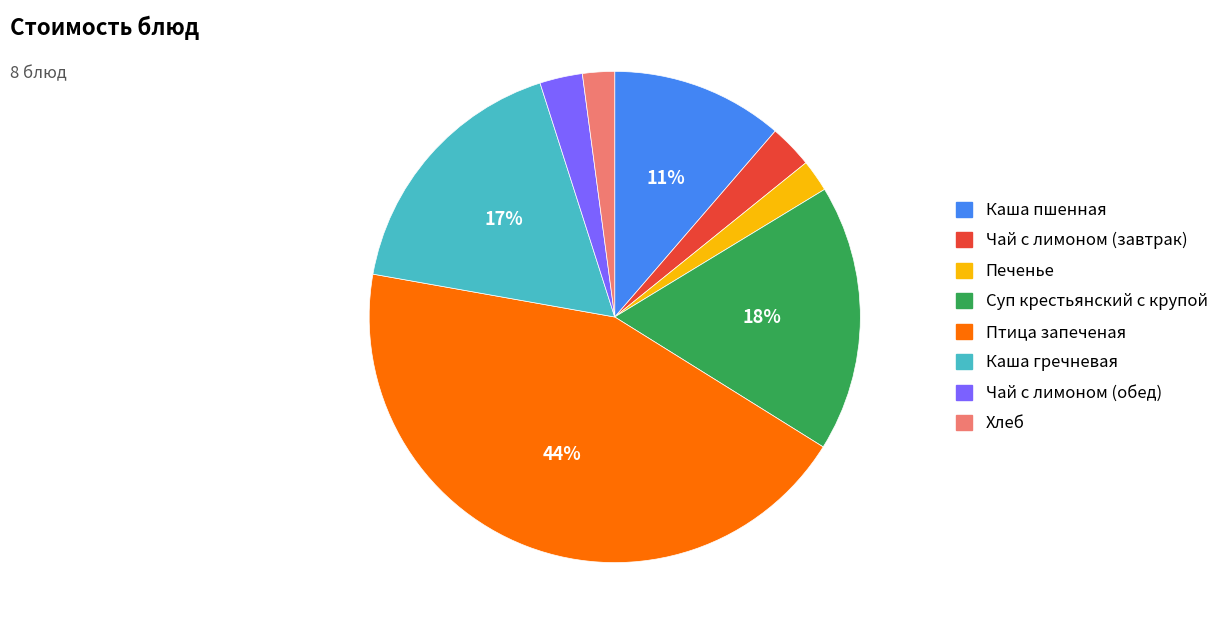

Count the number of slices in the pie.

8